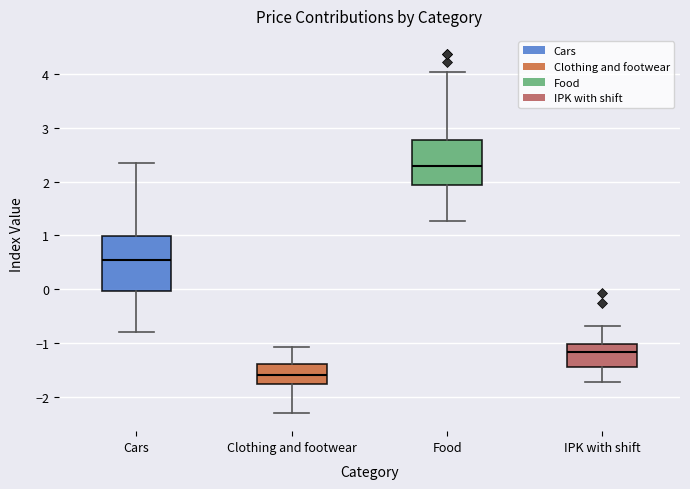

Reading left to right, transcribe this box plot: for each box, give where its median line is, the range the box spans, and where its two whiskers end, as read against the y-axis. The values are not printed on the chart, so give them approximately, as read against the axis.

Cars: median 0.5, box 0.0 to 1.0, whiskers -0.8 to 2.3
Clothing and footwear: median -1.6, box -1.8 to -1.4, whiskers -2.3 to -1.1
Food: median 2.3, box 1.9 to 2.8, whiskers 1.3 to 4.0
IPK with shift: median -1.2, box -1.5 to -1.0, whiskers -1.7 to -0.7